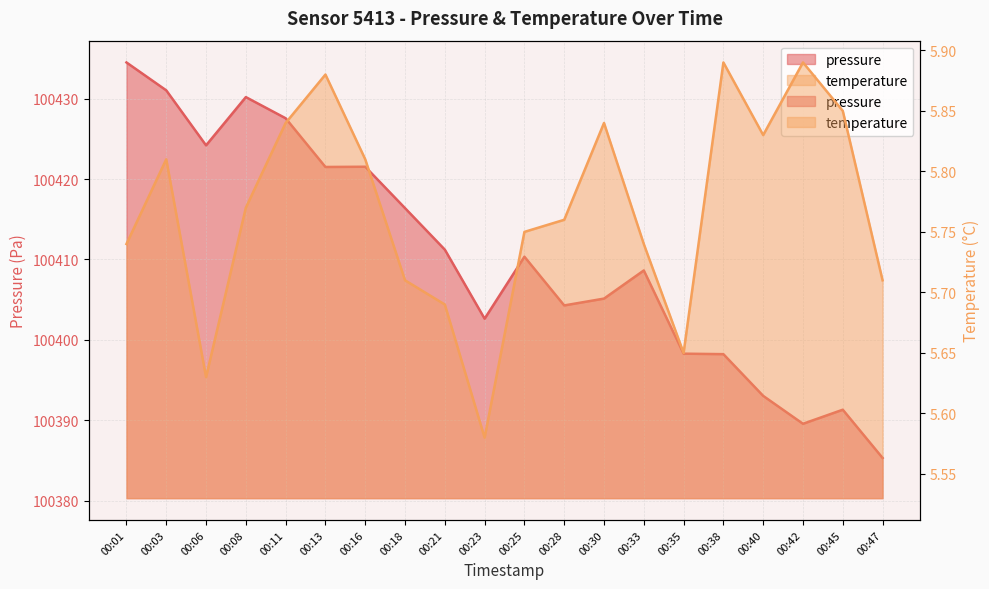

What is the highest value of the temperature series?

5.9